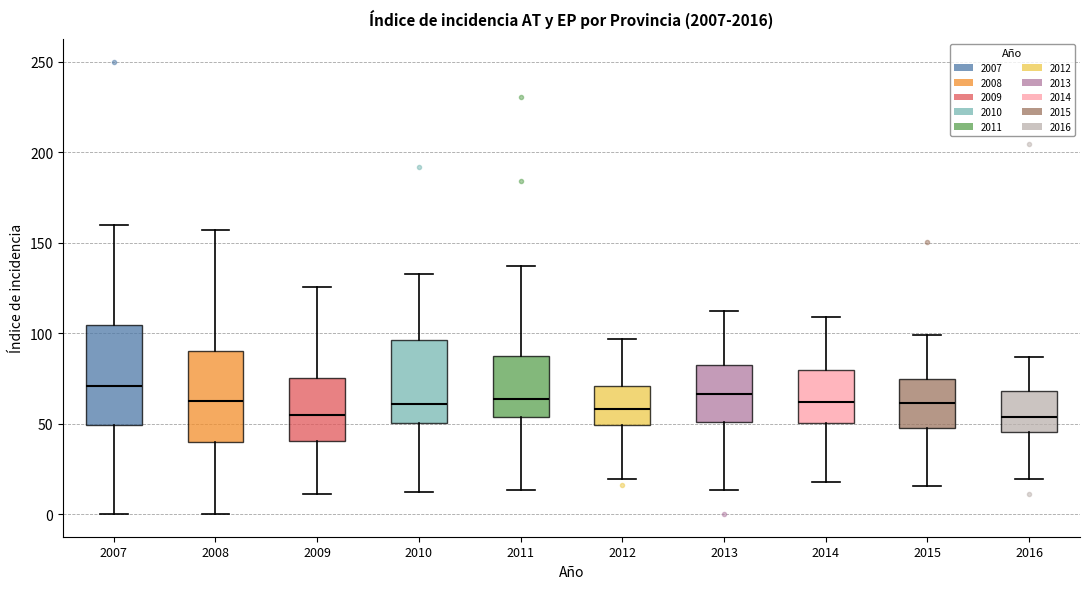

Comparing the boxes themselves (not the whiskers), which one is the tallest?

2007